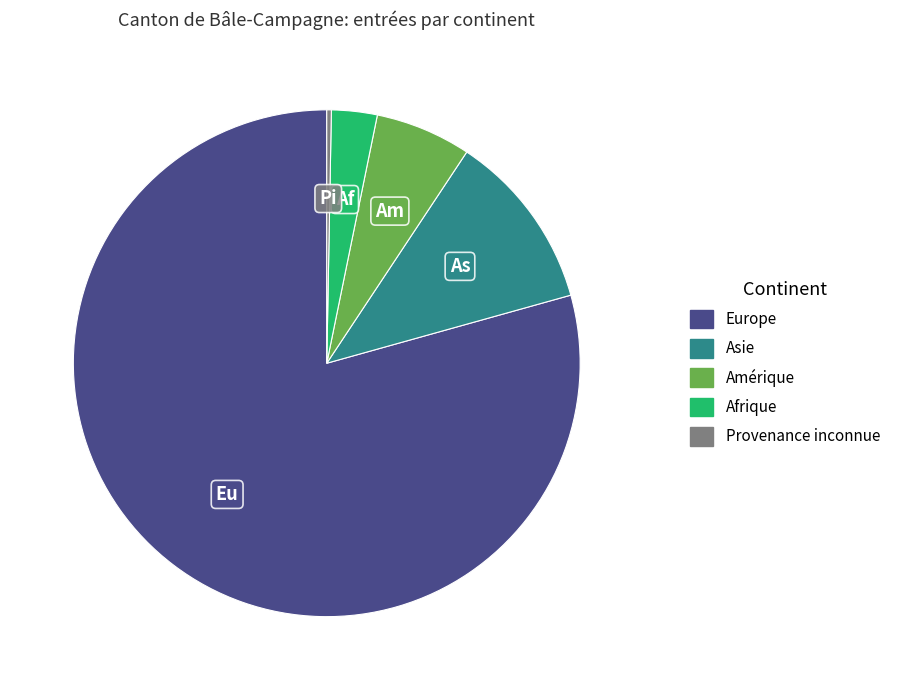

Do Europe and Provenance inconnue together represent more than half of the pie?

Yes